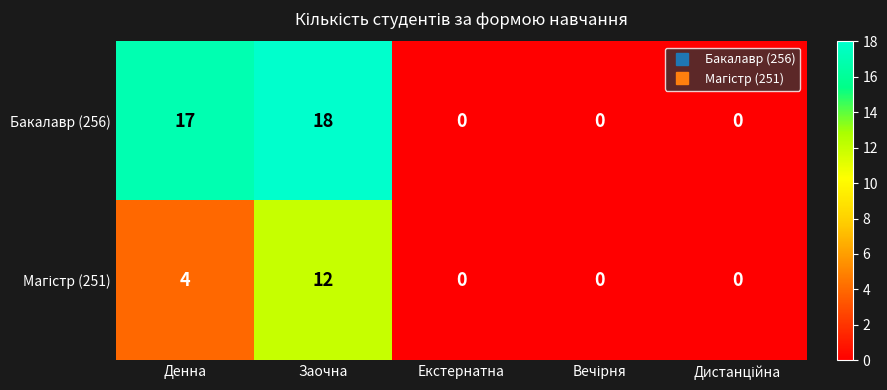

At which label does Бакалавр (256) reach its peak?

Заочна